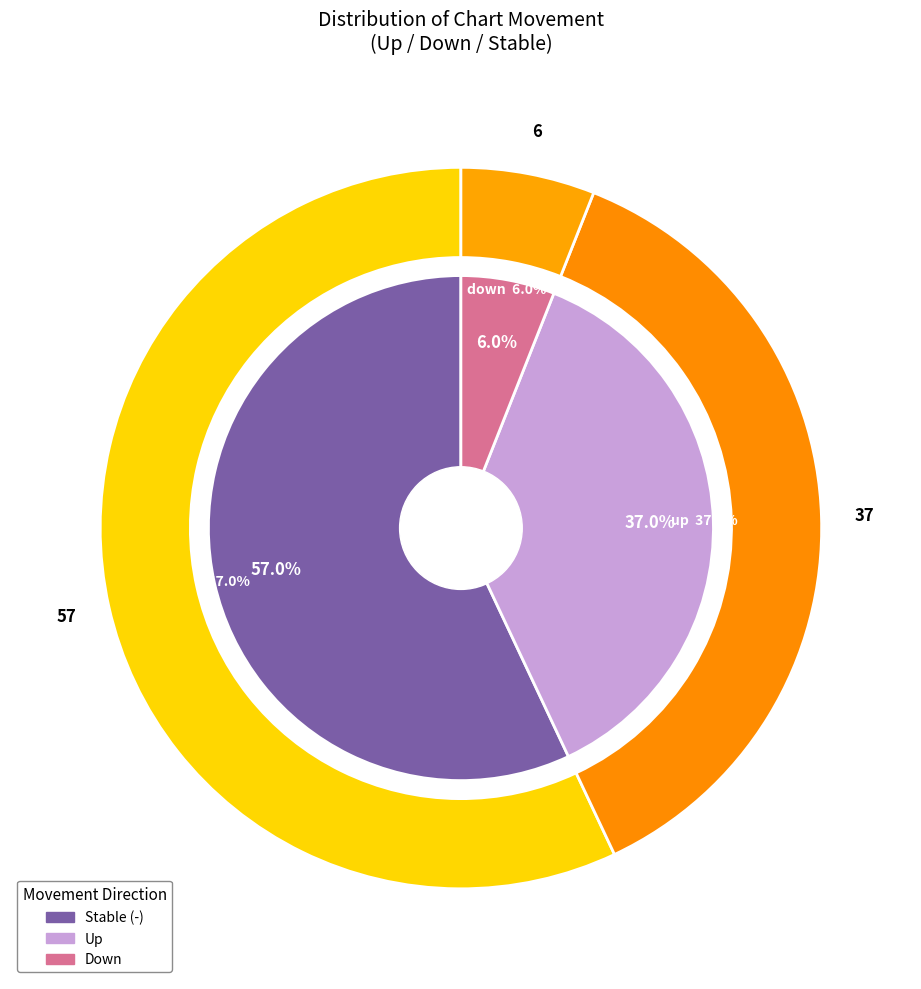

Does down represent more than half of the total?

No